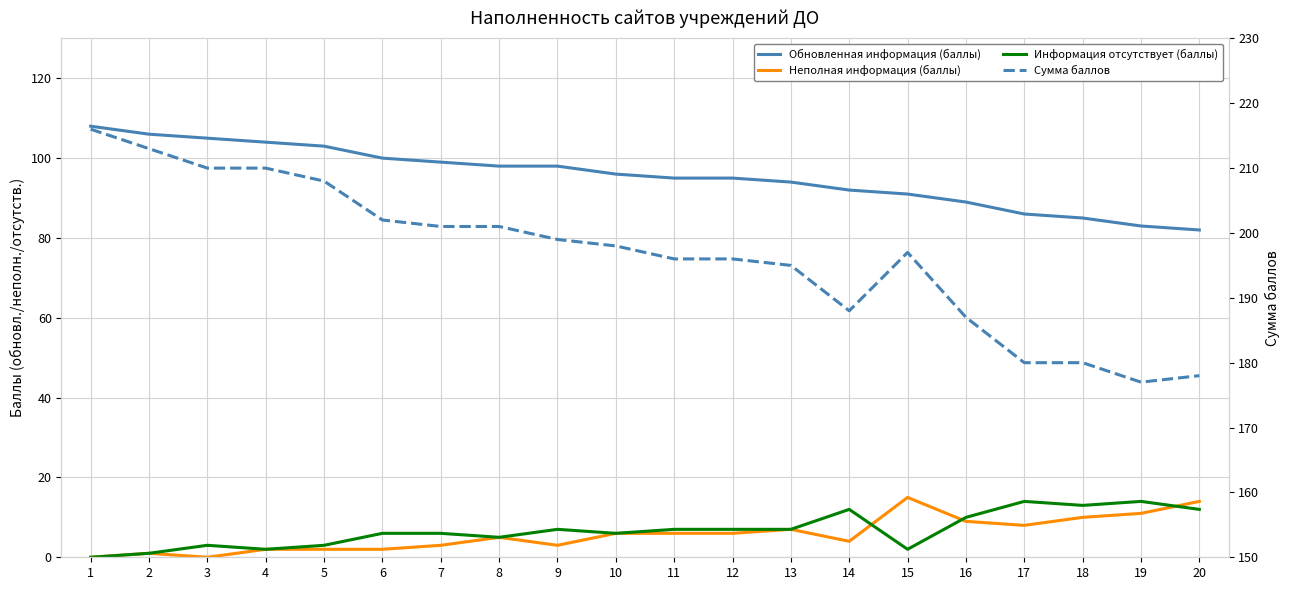

Which category has the highest value in the Информация отсутствует (баллы) series?

17